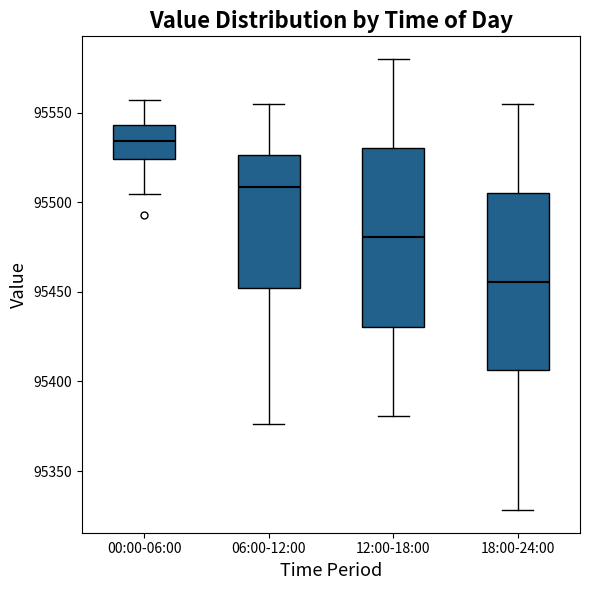

Where does the upper whisker of the box for 00:00-06:00 end on the y-axis? The values are not printed on the chart, so give them approximately, as read against the axis.

95555